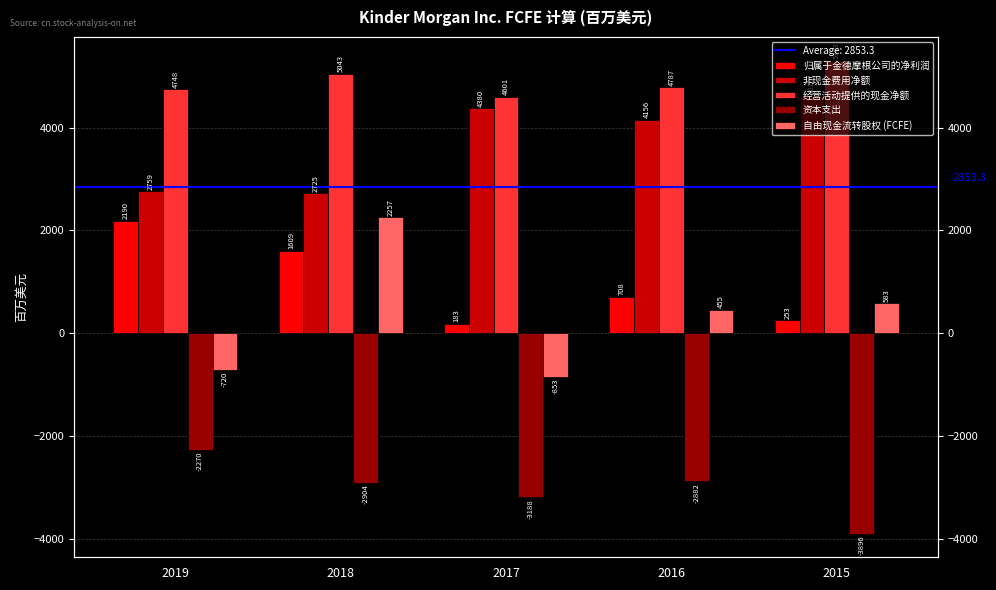

Is it true that 非现金费用净额 equals 2725 at 2018?

True